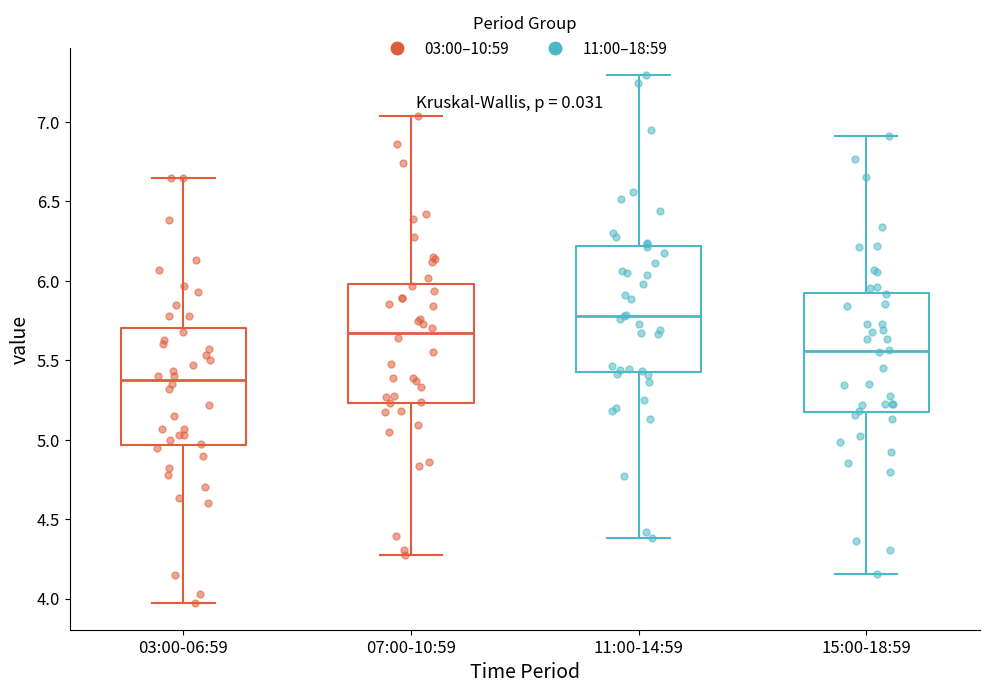

Where is the lower edge of the box for 07:00-10:59 on the y-axis? The values are not printed on the chart, so give them approximately, as read against the axis.

5.25